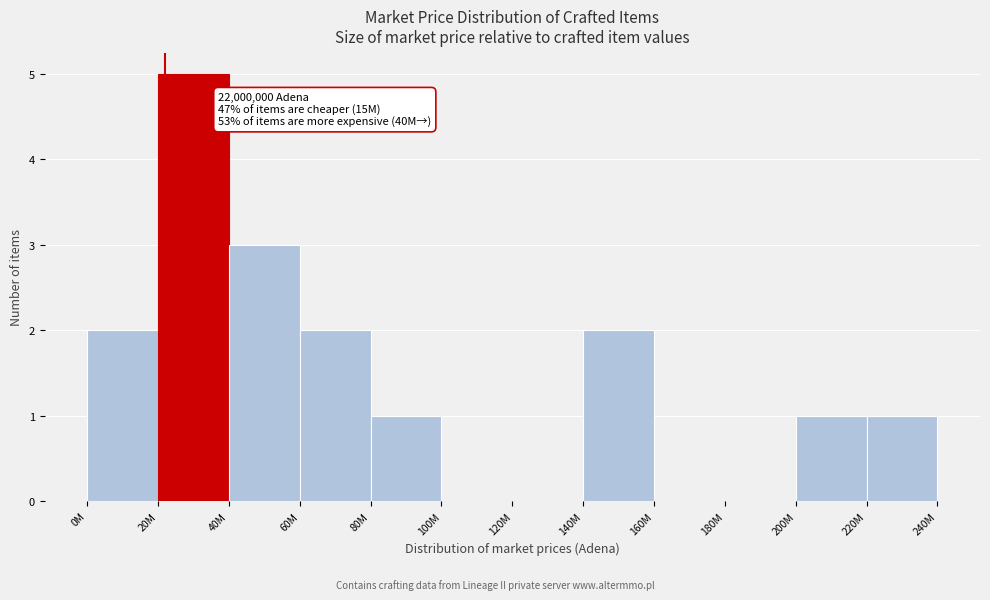

Reading left to right, extract all data points from this chart.

0M=2	20M=5	40M=3	60M=2	80M=1	100M=0	120M=0	140M=2	160M=0	180M=0	200M=1	220M=1